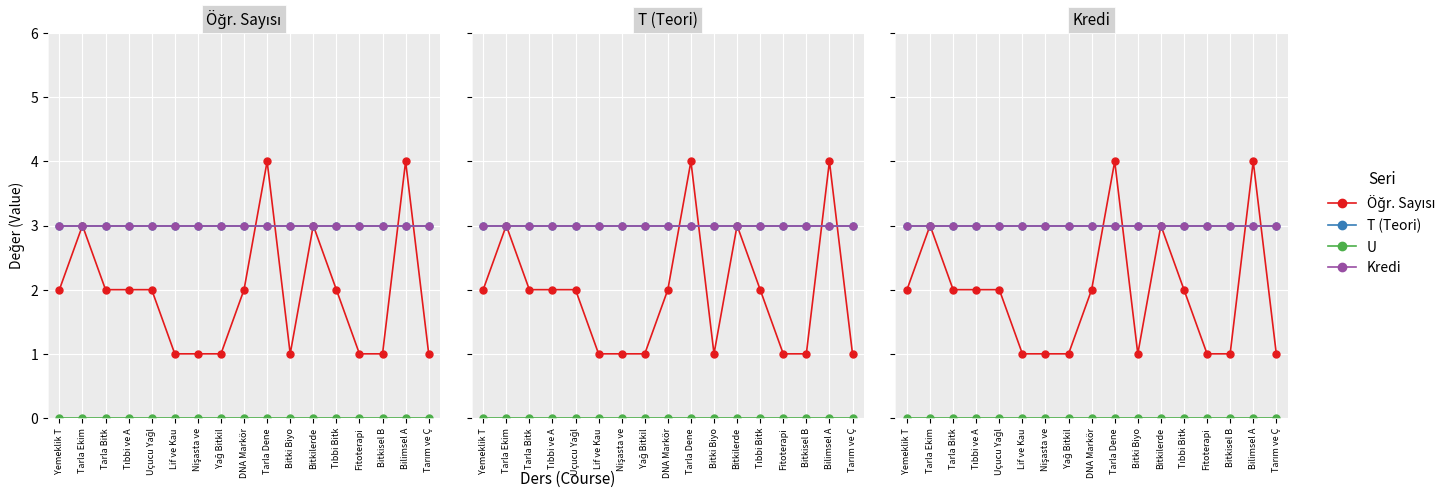

True or false: U (col_6) and Öğr. Sayısı (col_8) intersect in this chart.

False